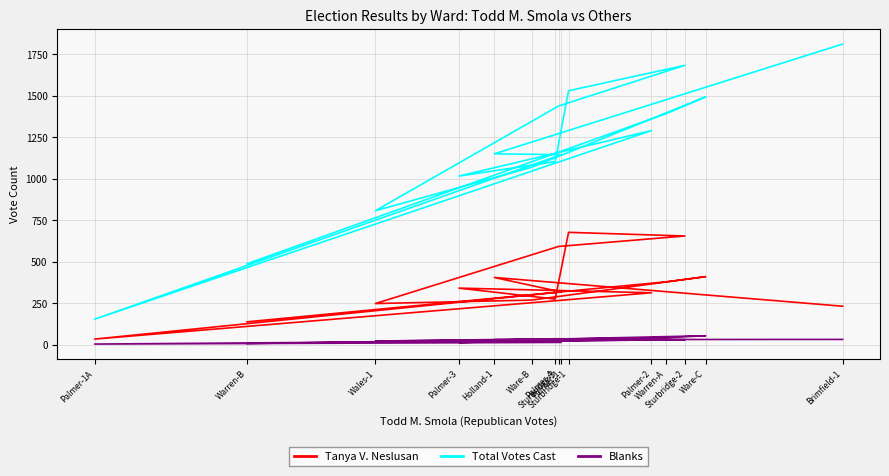

Which series has the largest range (max minus min)?

Total Votes Cast